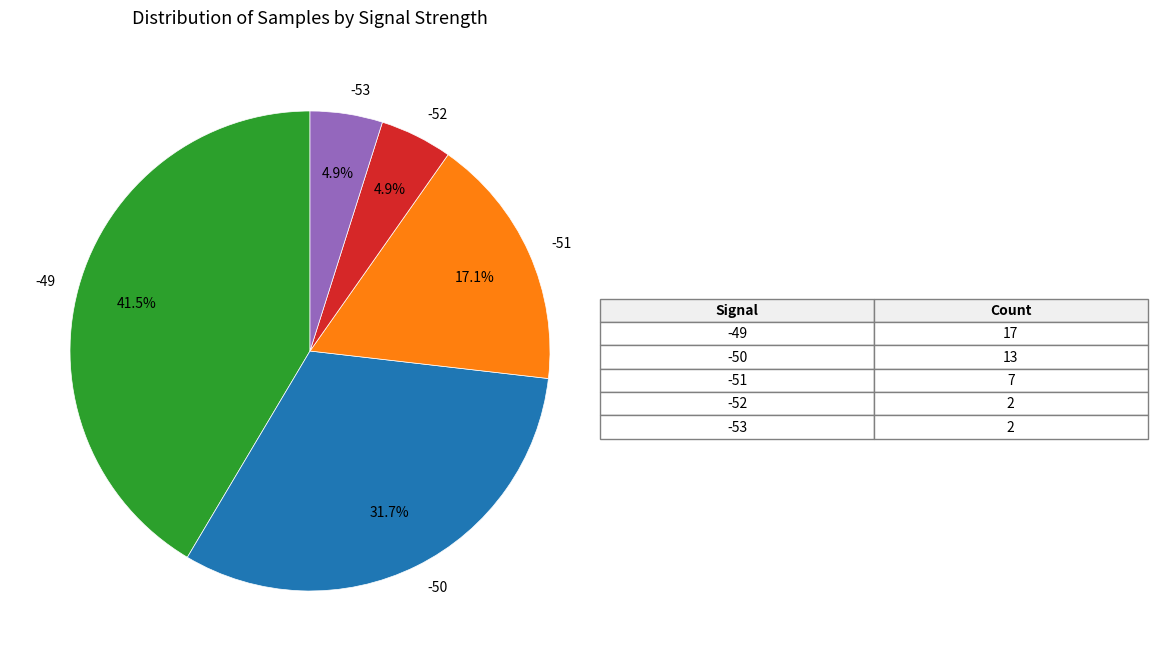

Does any single category account for the majority?

No